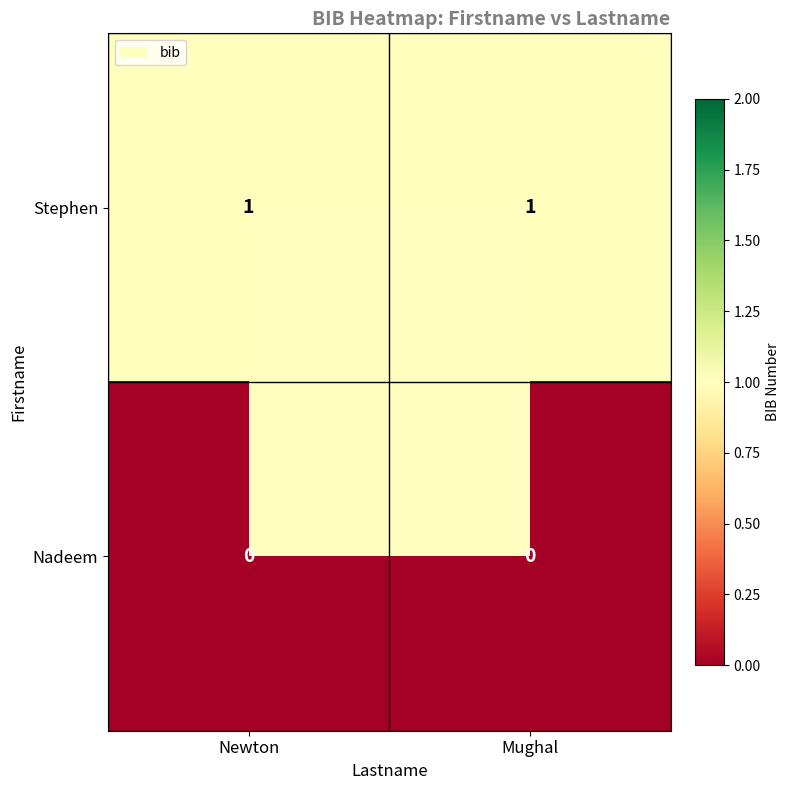

True or false: Stephen has a value of 2 at Mughal.

False